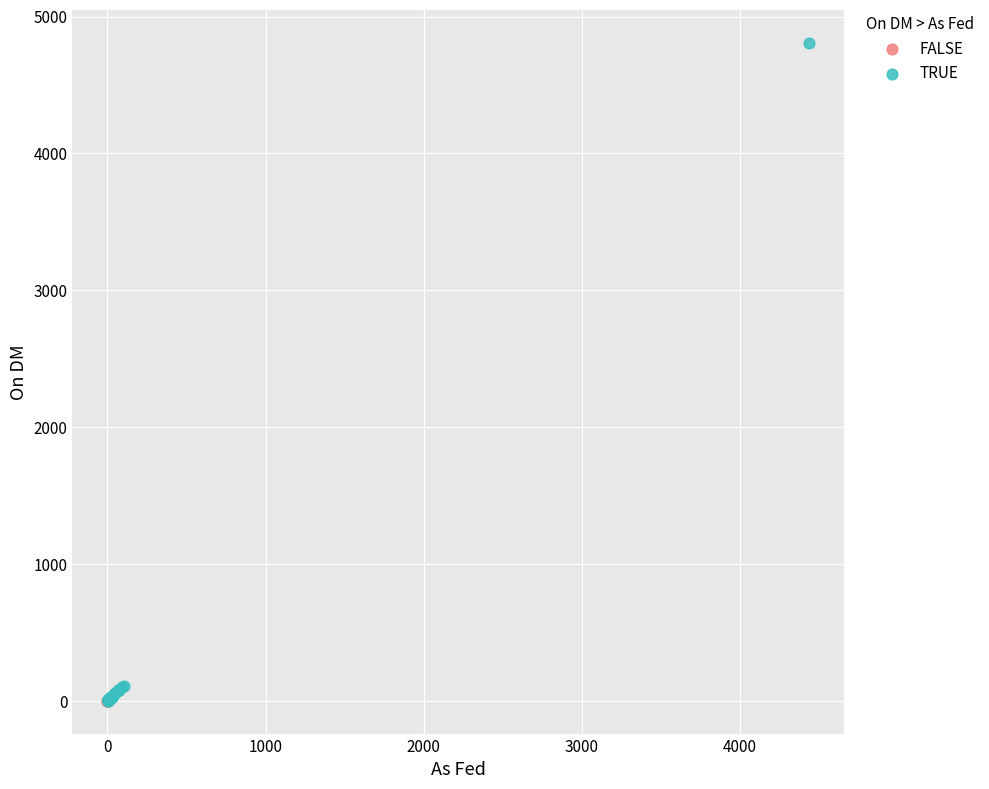

Which series has the widest spread of Y values?

TRUE